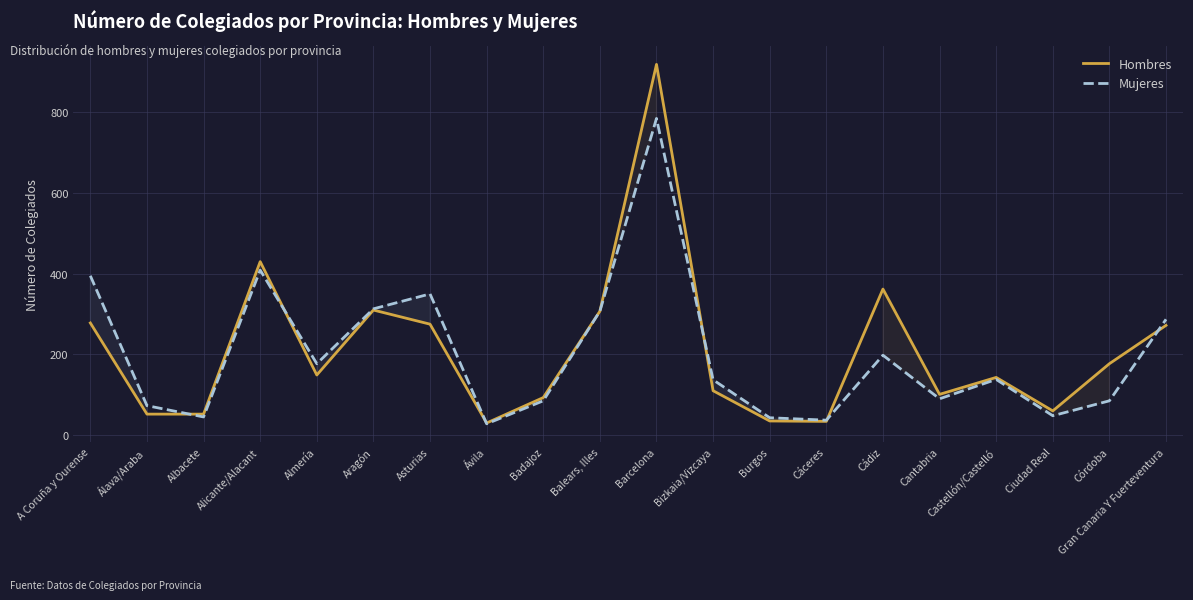

Which category has the highest value across all series?

Barcelona